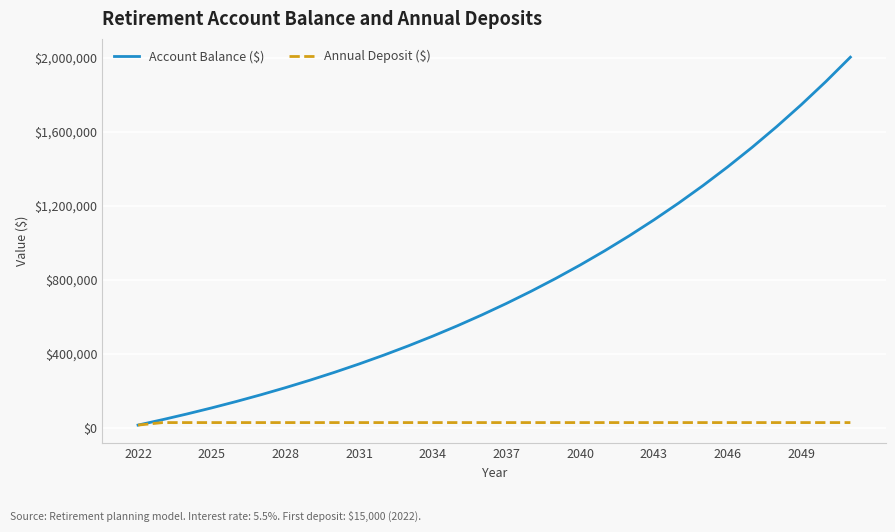

What is the greatest value displayed?

2003118.4